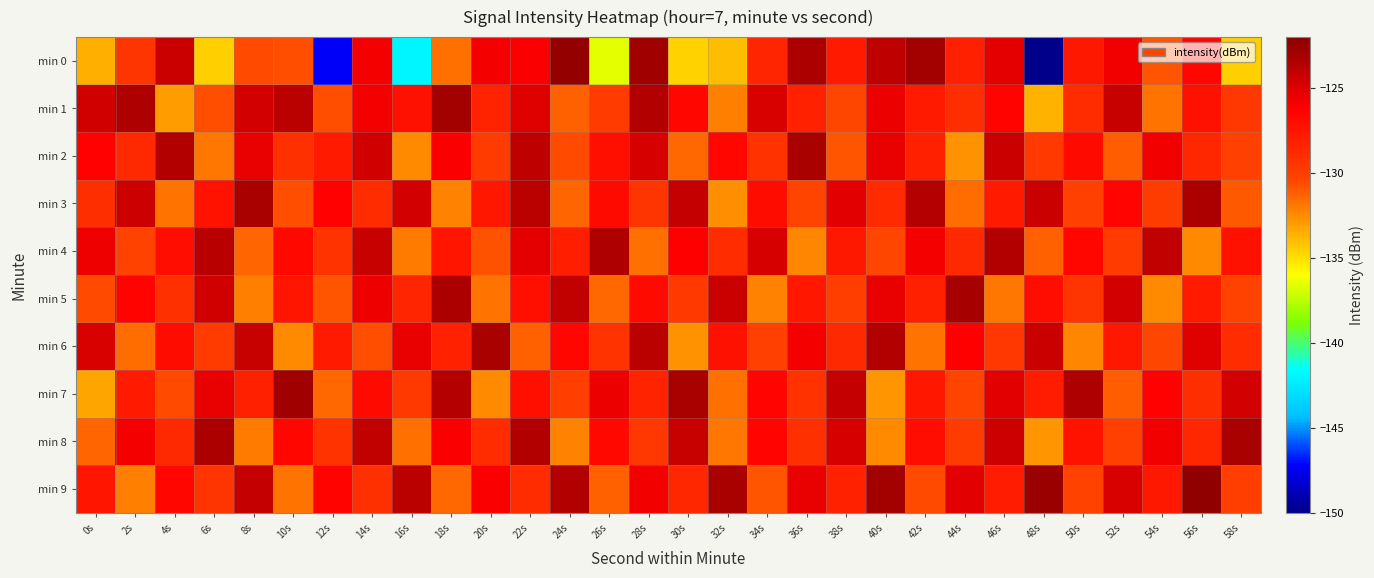

Which has a higher value, 0s or 22s?

22s